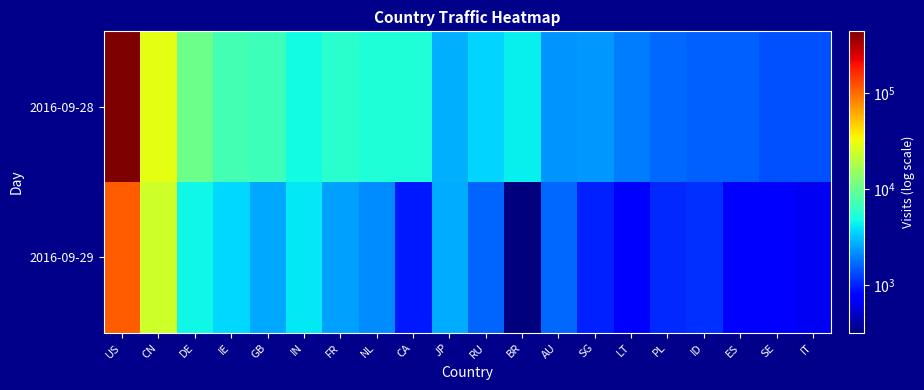

Reading left to right, what are all the values shown in this chart?

2016-09-28: US=434110	CN=29794	DE=10545	IE=7229	GB=6735	IN=4726	FR=5760	NL=5297	CA=5313	JP=2781	RU=3564	BR=4297	AU=2264	SG=2374	LT=1946	PL=1667	ID=1592	ES=1584	SE=1407	IT=1394
2016-09-29: US=112026	CN=23975	DE=4614	IE=3637	GB=2611	IN=4097	FR=2456	NL=2135	CA=957	JP=2693	RU=1615	BR=322	AU=1687	SG=1016	LT=811	PL=1060	ID=1118	ES=745	SE=742	IT=685